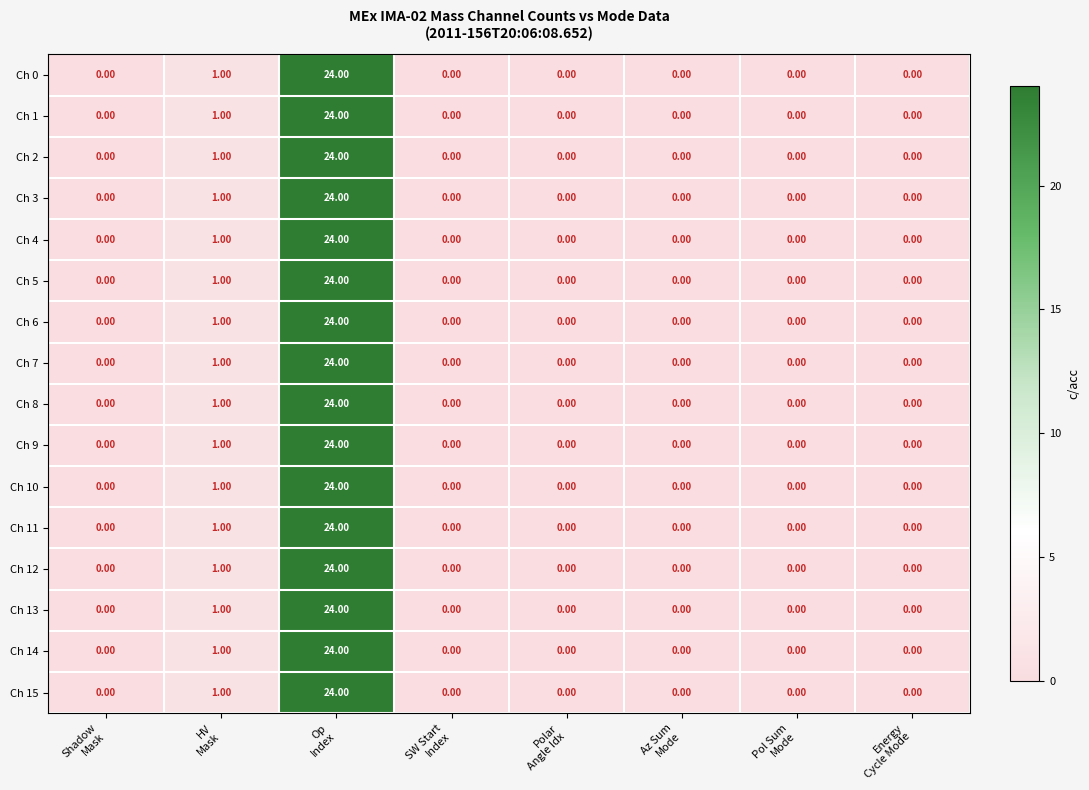

How many values in Ch 15 are above zero?

2